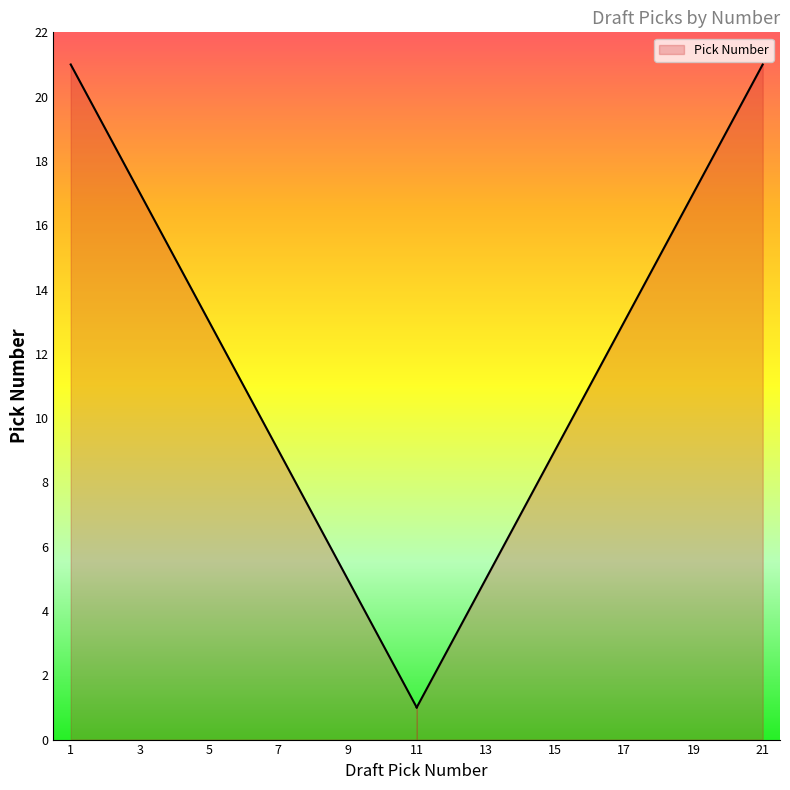

Does the chart have visible grid lines?

No